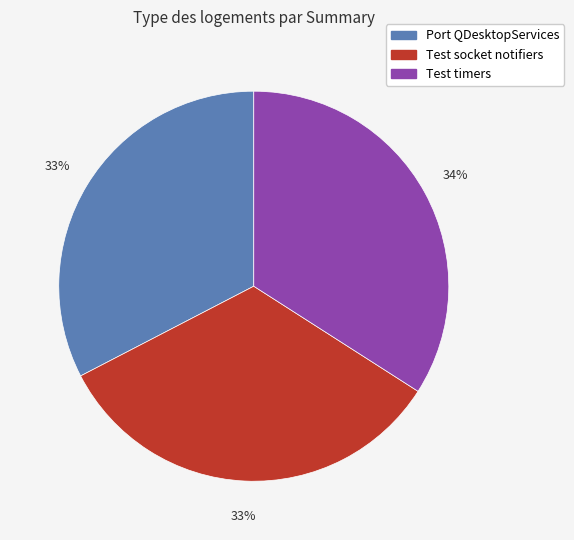

To the nearest percent, what portion does Test socket notifiers represent?

33%